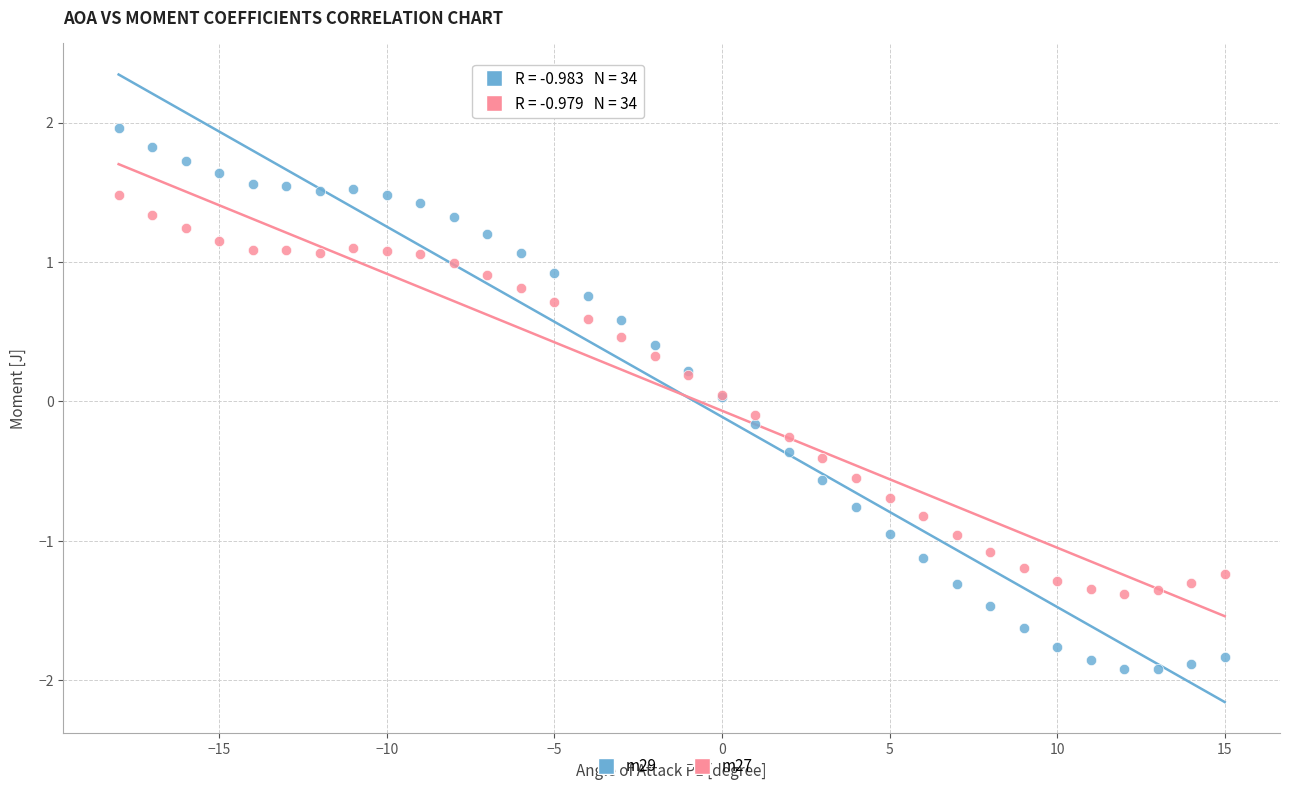

Which series reaches the minimum Y coordinate?

m29